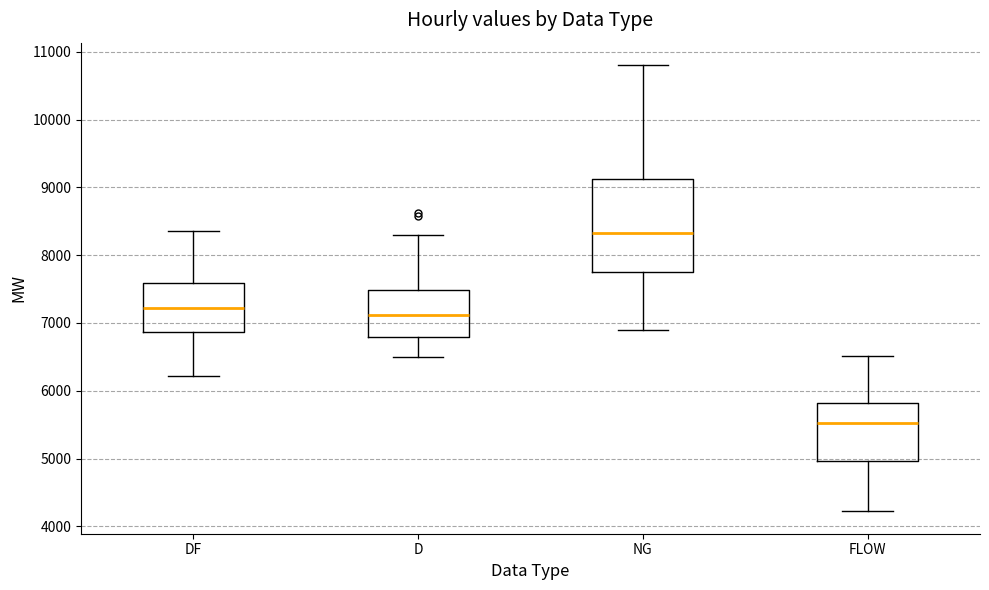

Reading left to right, transcribe this box plot: for each box, give where its median line is, the range the box spans, and where its two whiskers end, as read against the y-axis. The values are not printed on the chart, so give them approximately, as read against the axis.

DF: median 7200, box 6900 to 7600, whiskers 6200 to 8400
D: median 7100, box 6800 to 7500, whiskers 6500 to 8300
NG: median 8300, box 7800 to 9100, whiskers 6900 to 10800
FLOW: median 5500, box 5000 to 5800, whiskers 4200 to 6500